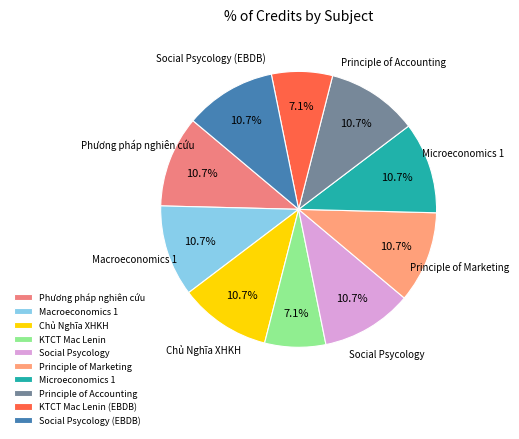

Between KTCT Mac Lenin and Principle of Accounting, which is larger?

Principle of Accounting